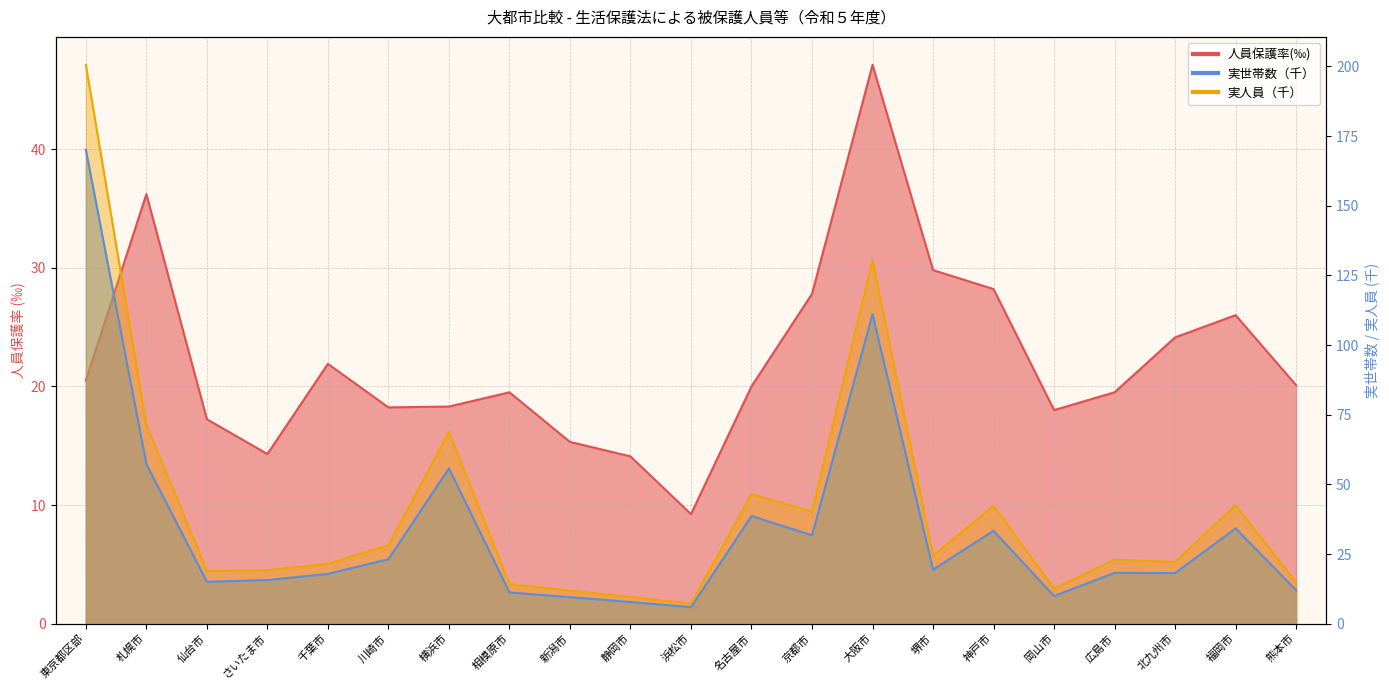

What is the maximum value for 実世帯数?

170.1